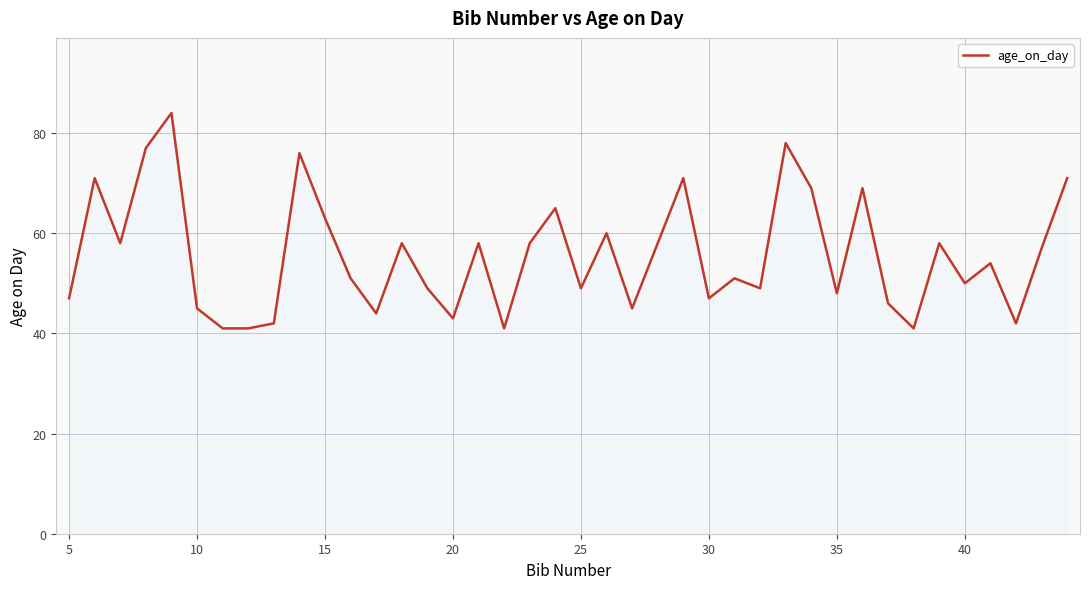

What is the greatest value displayed?

84